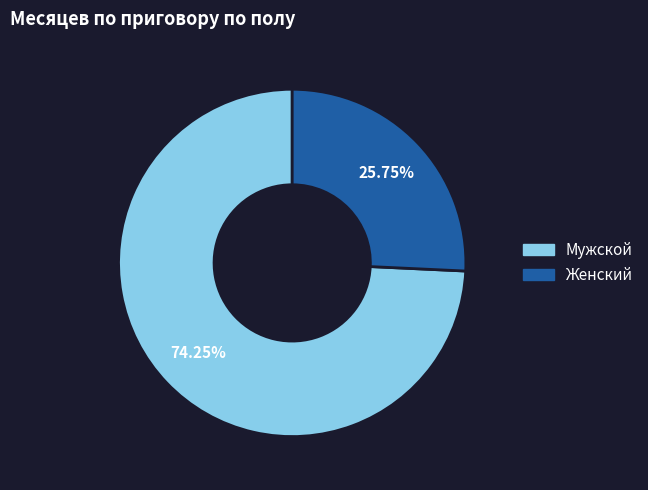

What percentage is the Мужской slice, to the nearest percent?

74%